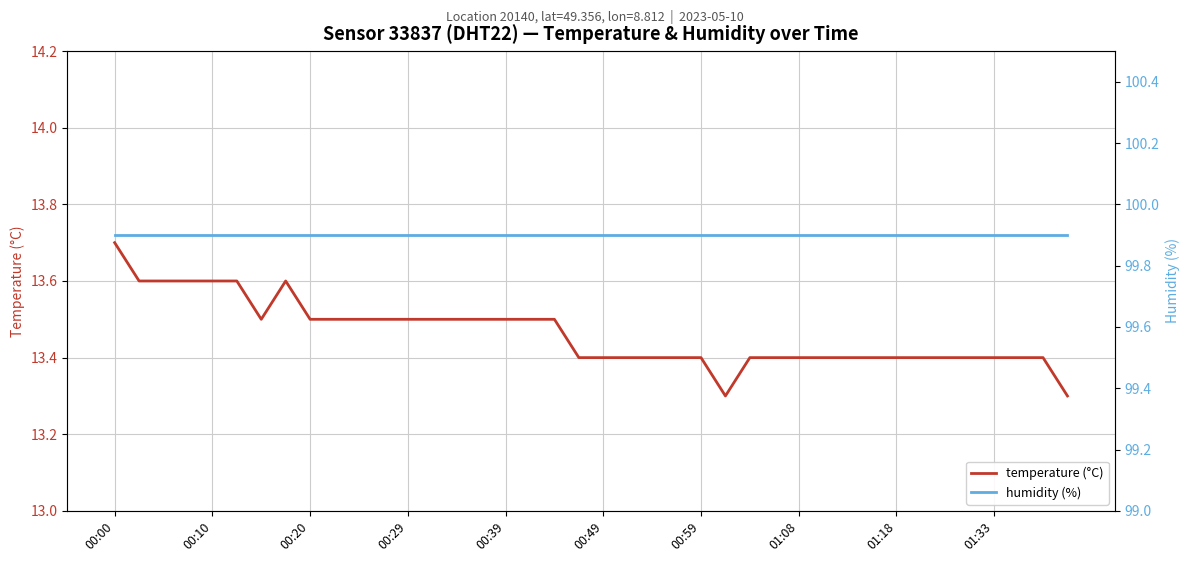

What is the minimum value for humidity (%)?

99.9